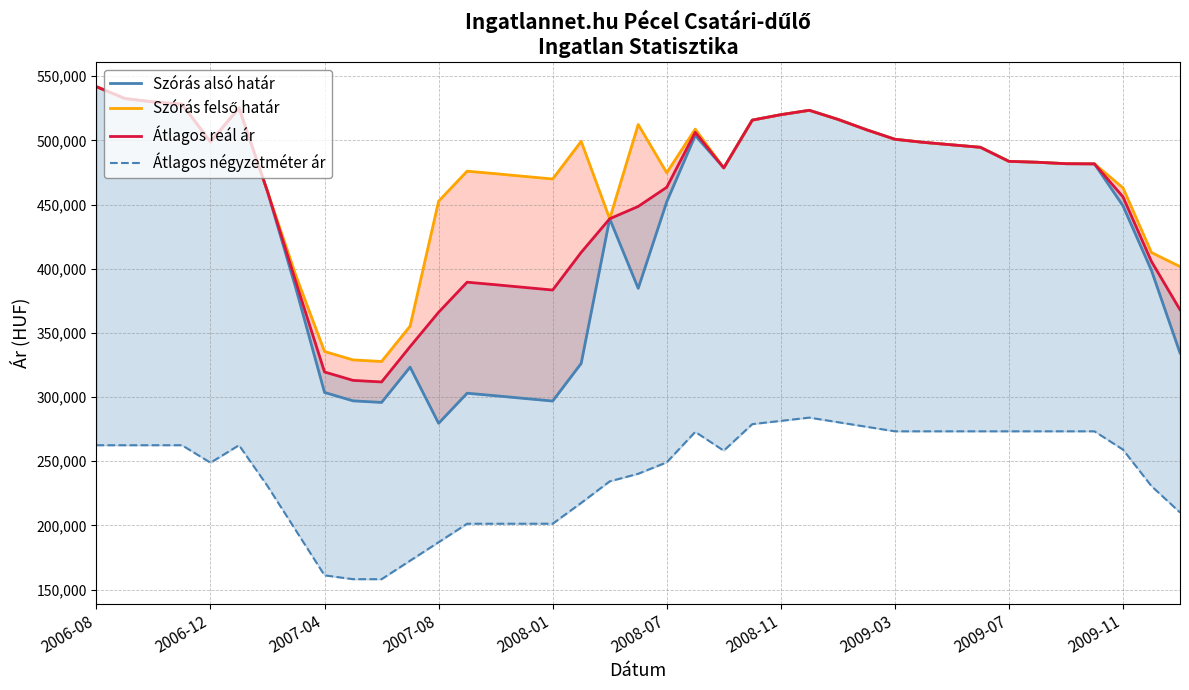

What is the difference between the highest and lowest values at 2009-11?

203918